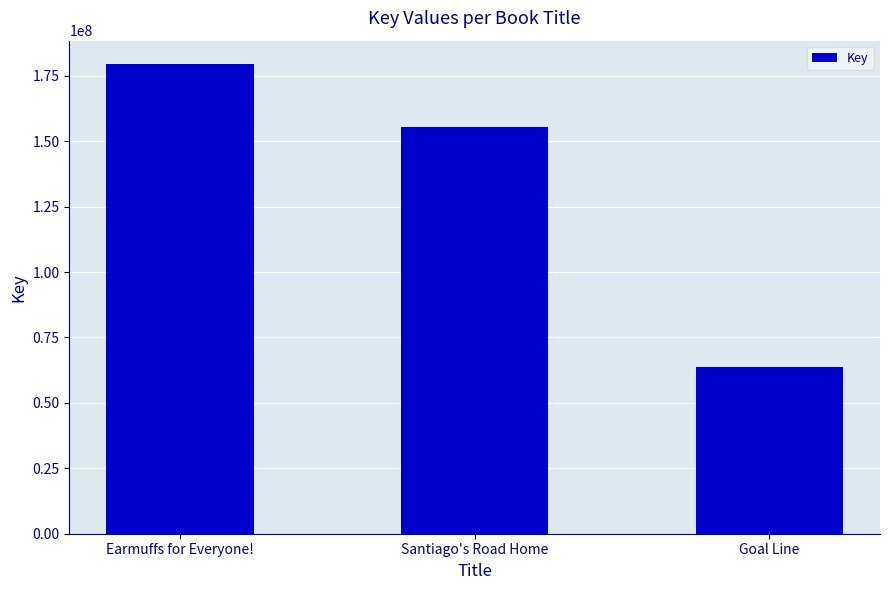

What is the difference between the values at Santiago's Road Home and Earmuffs for Everyone!?

24091798